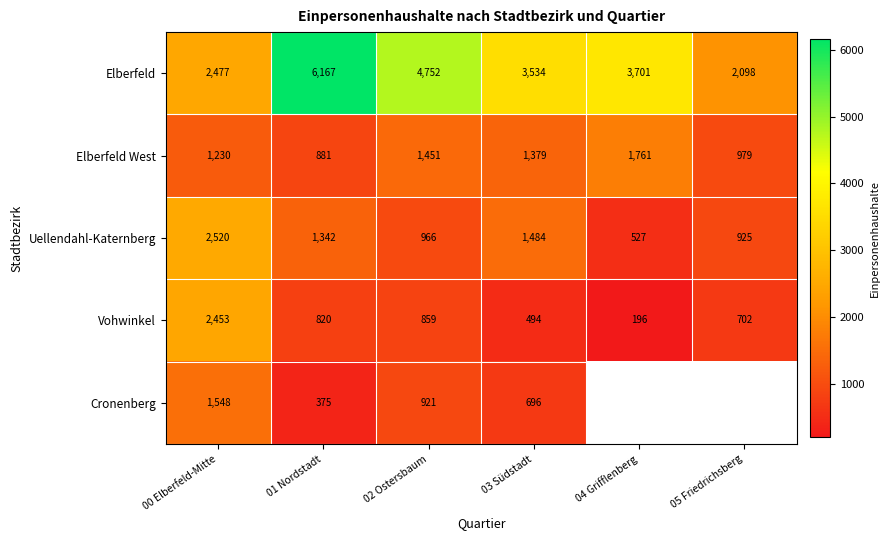

What is the sum of all Vohwinkel values?

5524